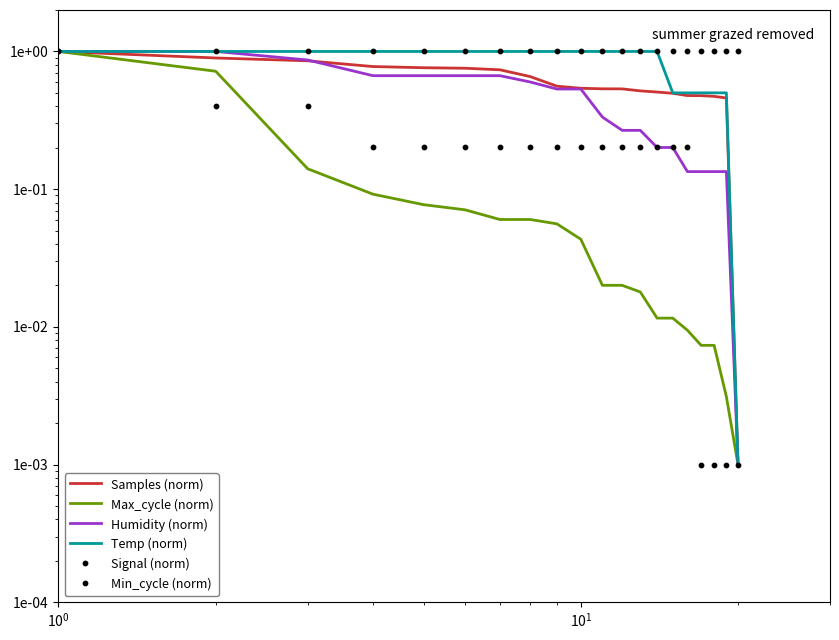

What are all the series names shown in the legend?

Samples (norm), Max_cycle (norm), Humidity (norm), Temp (norm), Signal (norm), Min_cycle (norm)